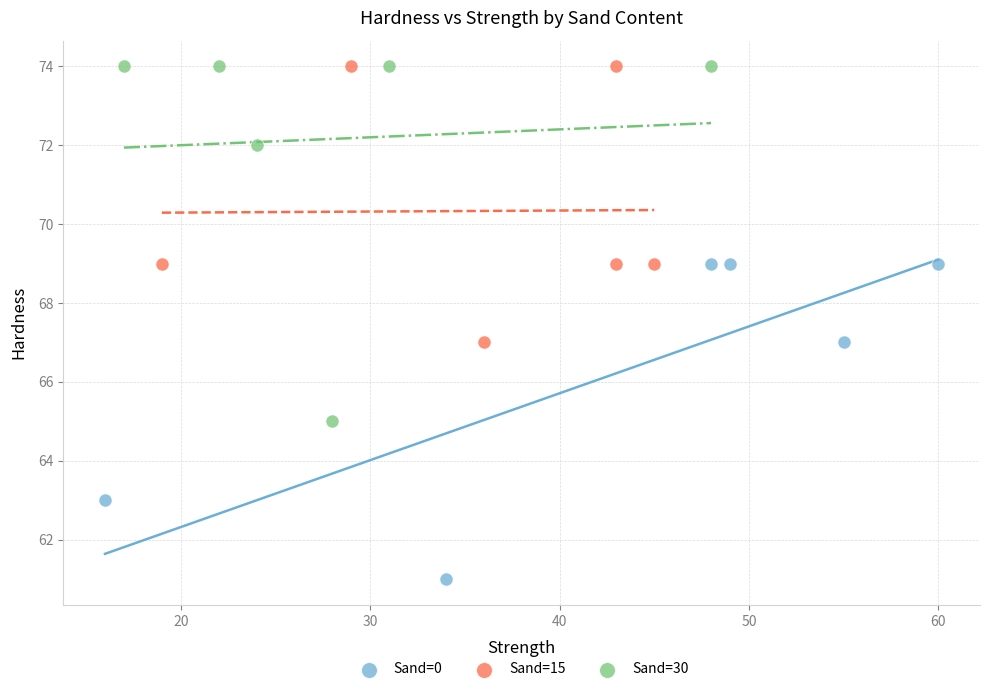

Which series has the widest spread of Y values?

Sand=30